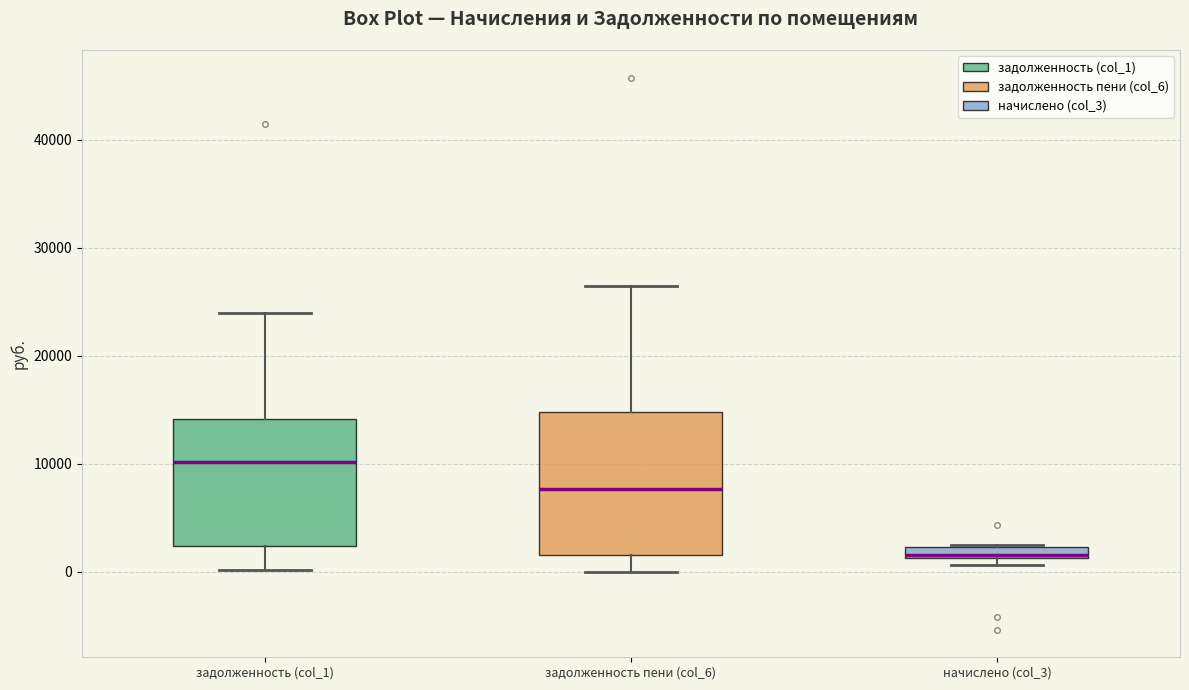

Which box has the highest median line?

задолженность (col_1)